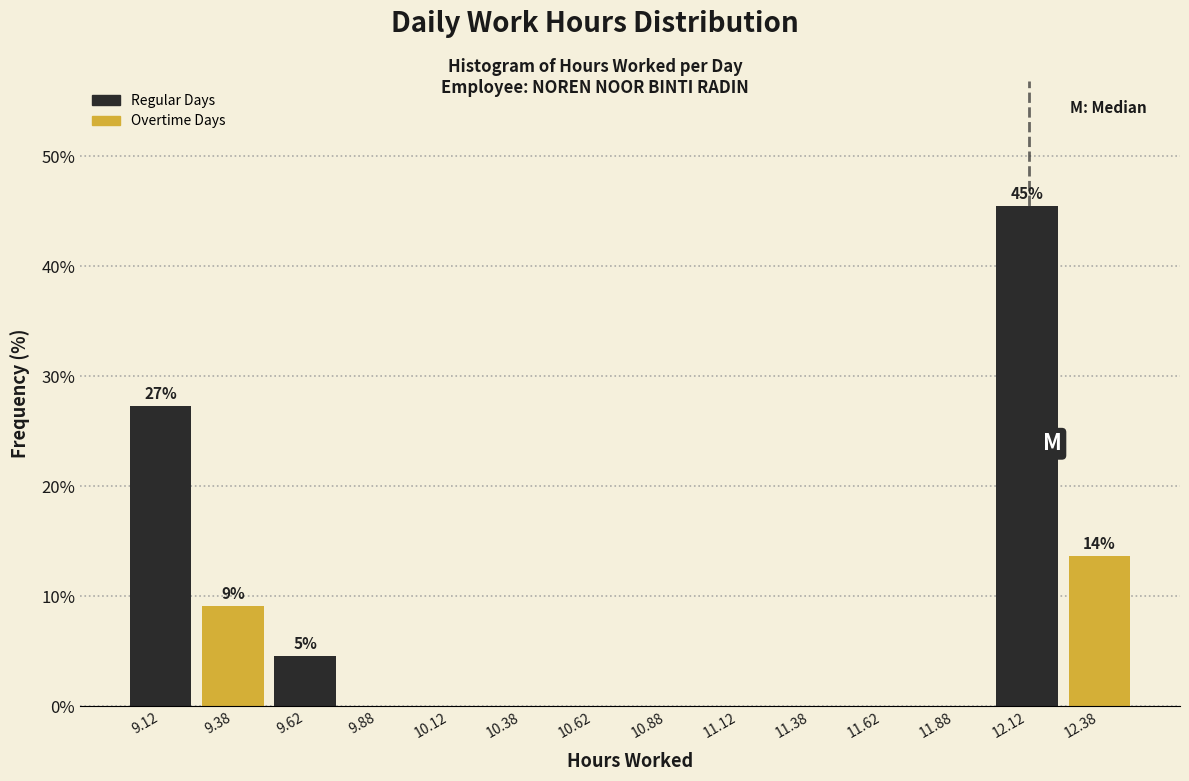

Over which range of the x-axis is the bar tallest?

12.00 to 12.25